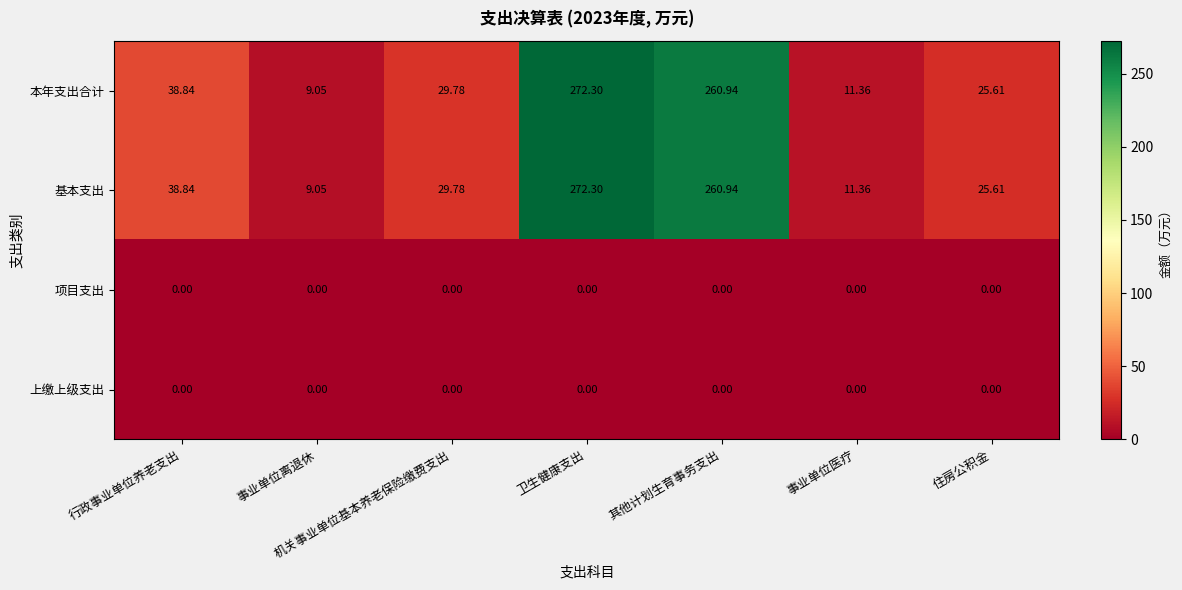

List the labels in order of 基本支出 value, largest first.

卫生健康支出, 其他计划生育事务支出, 行政事业单位养老支出, 机关事业单位基本养老保险缴费支出, 住房公积金, 事业单位医疗, 事业单位离退休